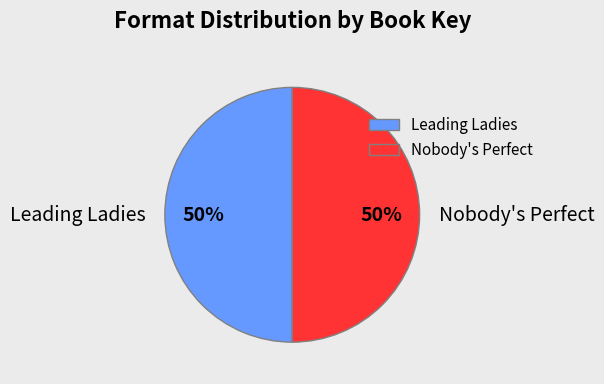

To the nearest percent, what portion does Nobody's Perfect represent?

50%